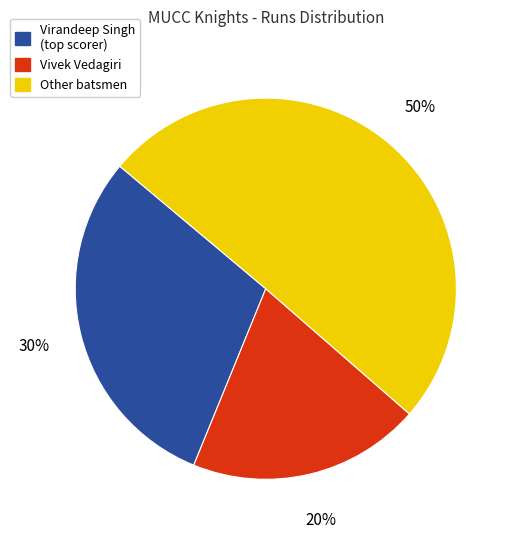

To the nearest percent, what is the average slice percentage?

33%